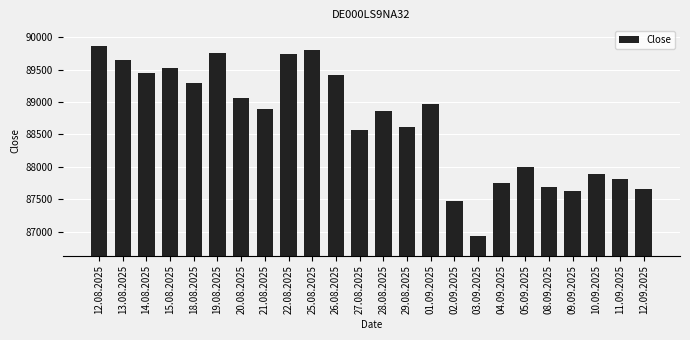

The value at 18.08.2025 is 58352. True or false?

False